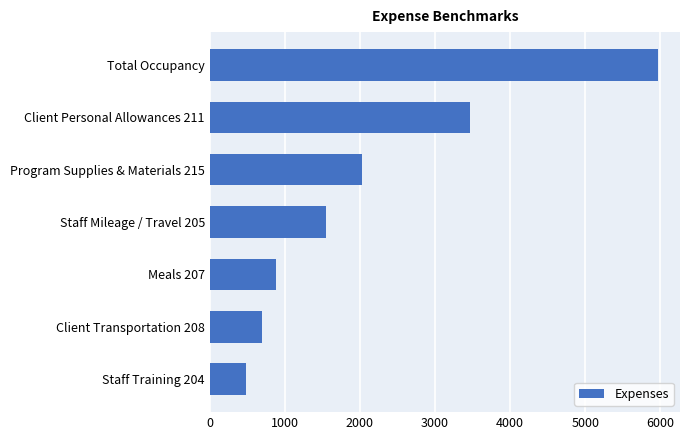

True or false: the data shows 994.9 at Client Transportation 208.

False